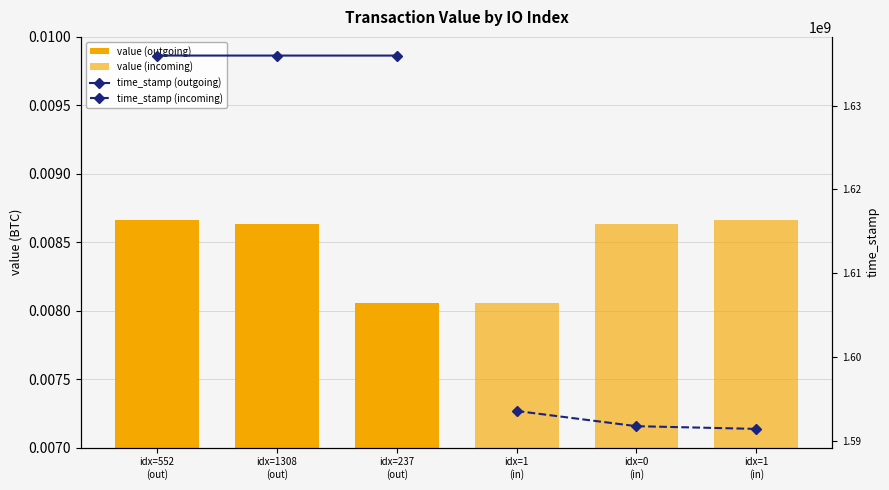

What is the difference between the maximum and second lowest values in the time_stamp (outgoing) series?

1529.0